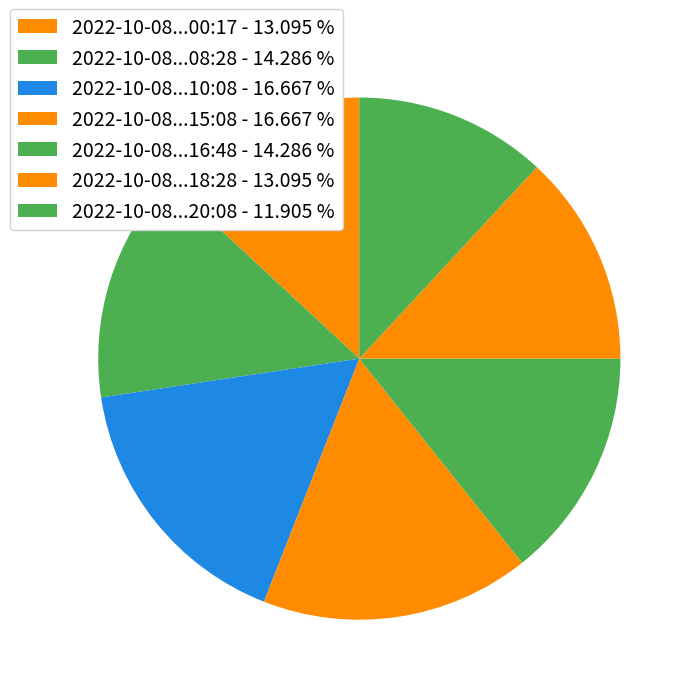

Count the number of slices in the pie.

7